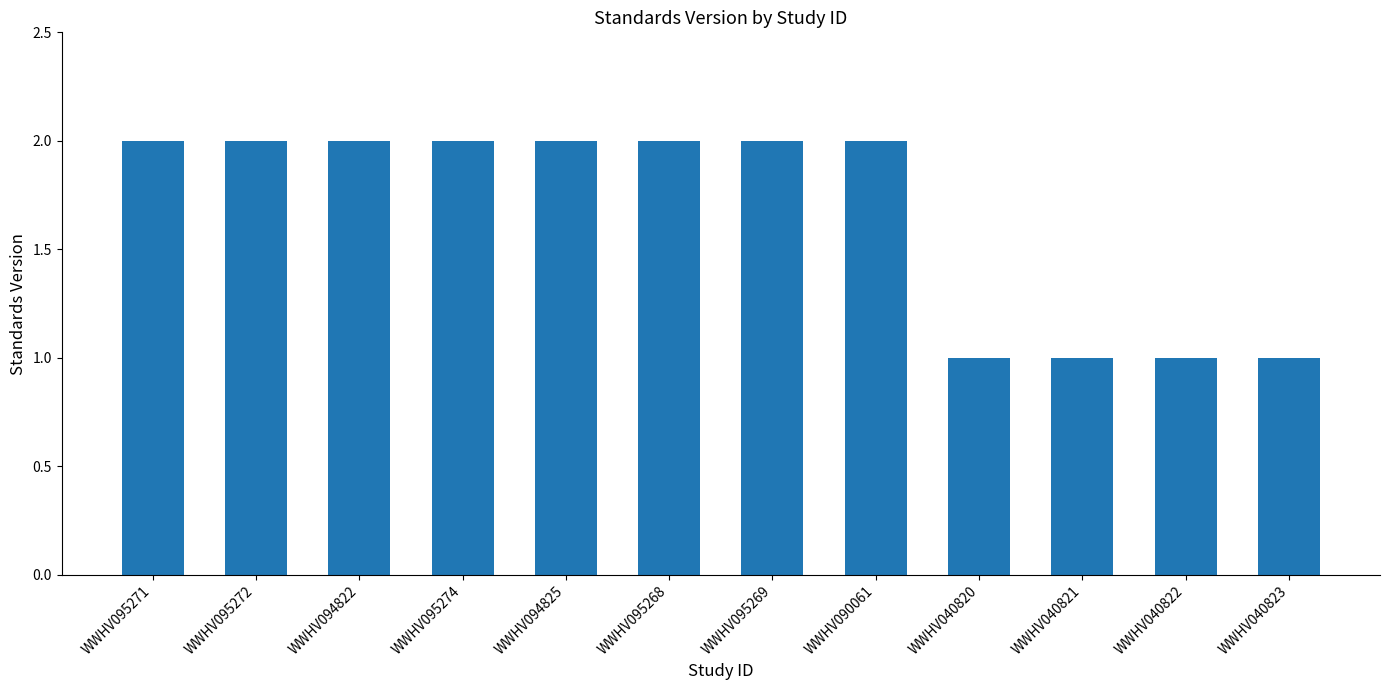

What is the label of the 10th bar from the left?

WWHV040821